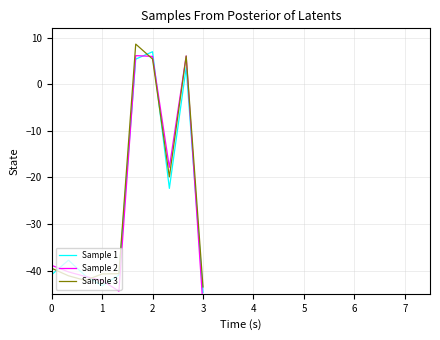

What is the value of the Sample 2 point at the 1st from the left?

-38.9